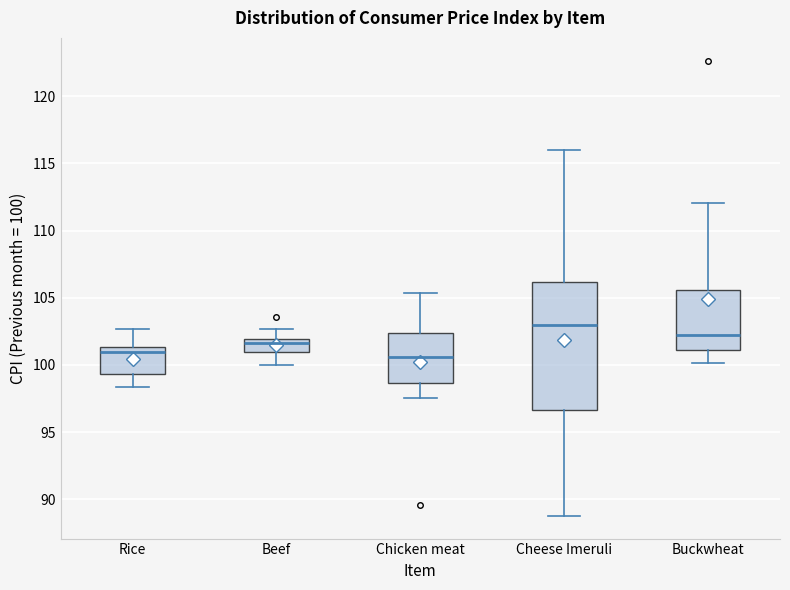

Reading left to right, transcribe this box plot: for each box, give where its median line is, the range the box spans, and where its two whiskers end, as read against the y-axis. The values are not printed on the chart, so give them approximately, as read against the axis.

Rice: median 101.0, box 99.5 to 101.5, whiskers 98.5 to 102.5
Beef: median 101.5, box 101.0 to 102.0, whiskers 100.0 to 102.5
Chicken meat: median 100.5, box 98.5 to 102.5, whiskers 97.5 to 105.5
Cheese Imeruli: median 103.0, box 96.5 to 106.0, whiskers 89.0 to 116.0
Buckwheat: median 102.0, box 101.0 to 105.5, whiskers 100.0 to 112.0